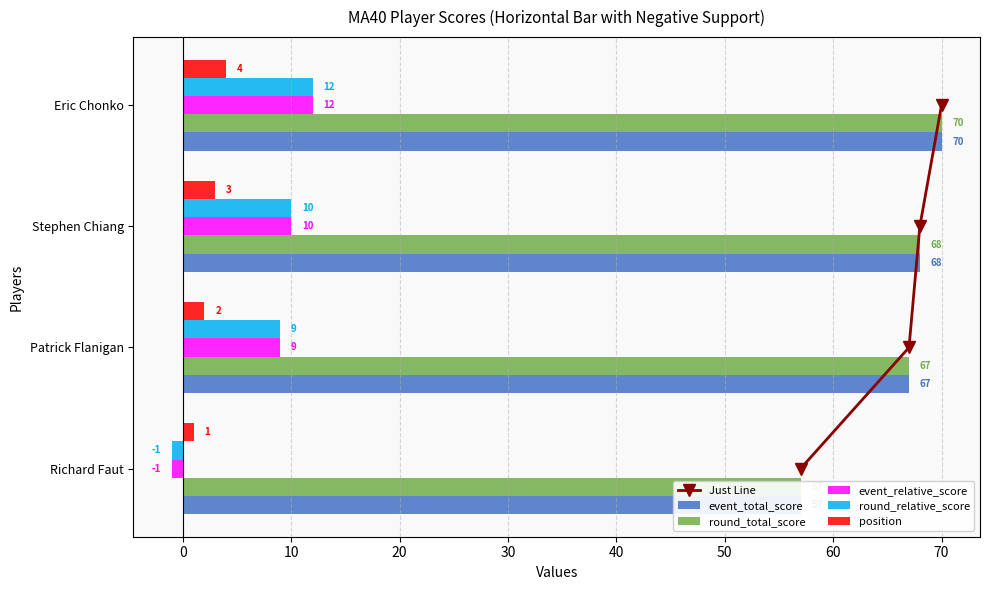

Between −10 and 20, which series saw the biggest shift?

event_total_score